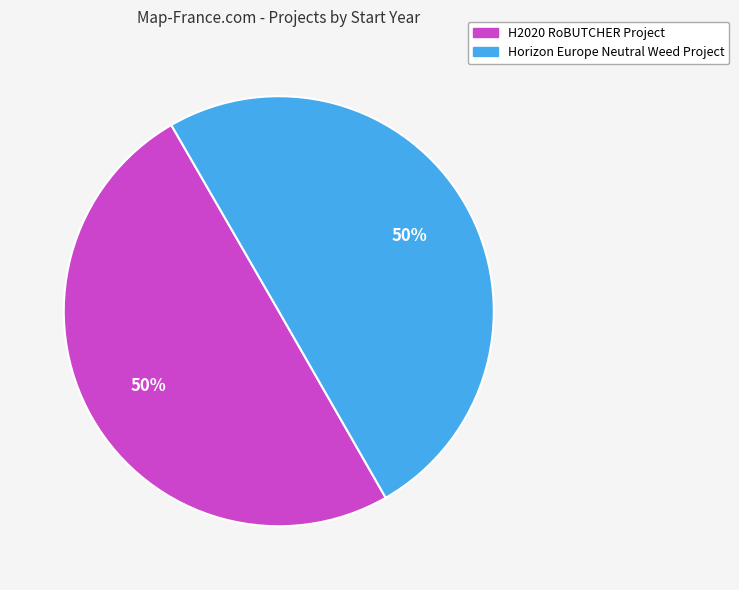

Do H2020 RoBUTCHER Project and Horizon Europe Neutral Weed Project together represent more than half of the pie?

Yes